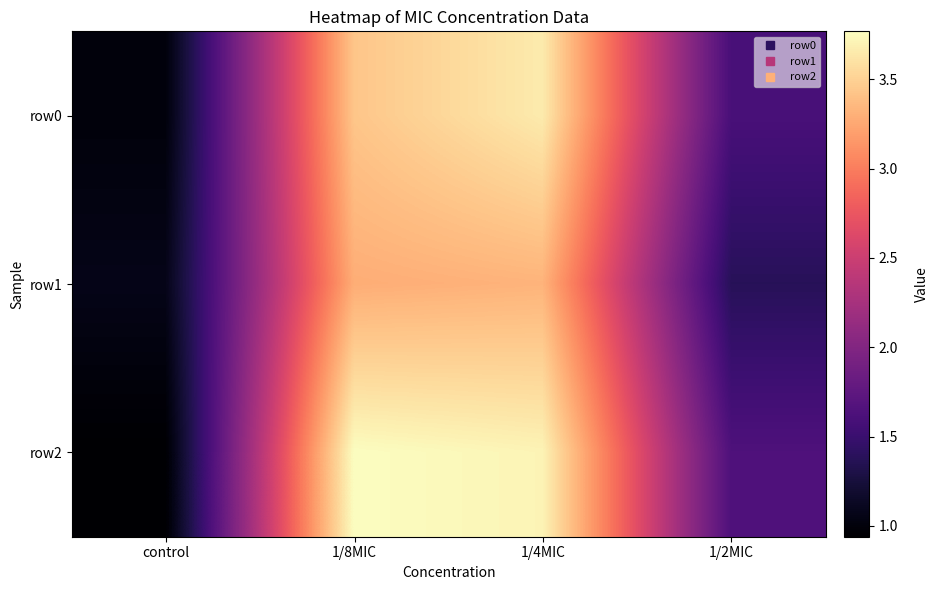

Rank the series at 1/8MIC from highest to lowest value.

row2, row0, row1